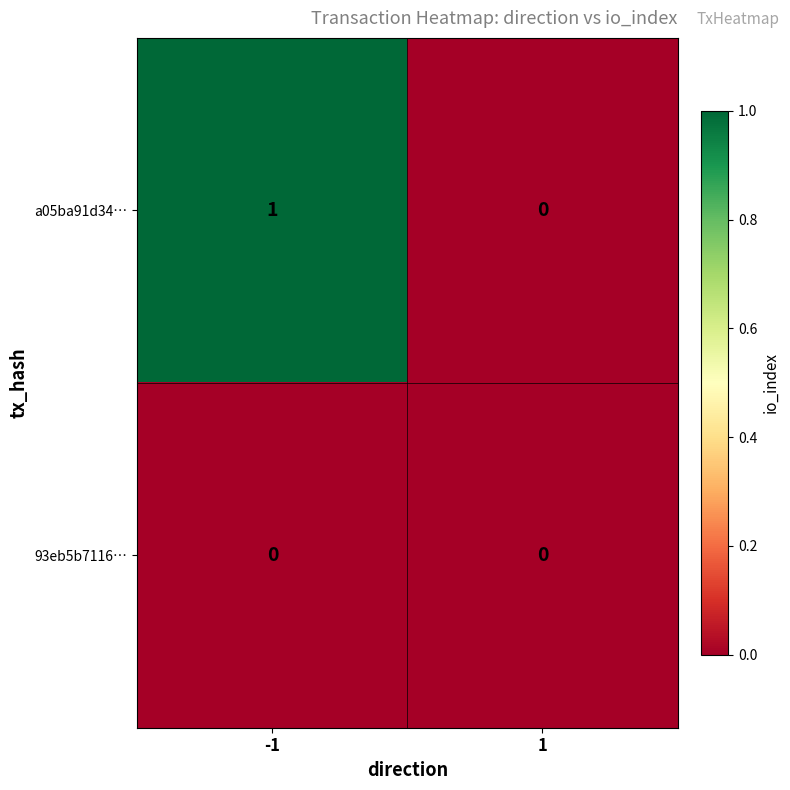

List the series in order of their peak value, lowest first.

93eb5b7116…, a05ba91d34…